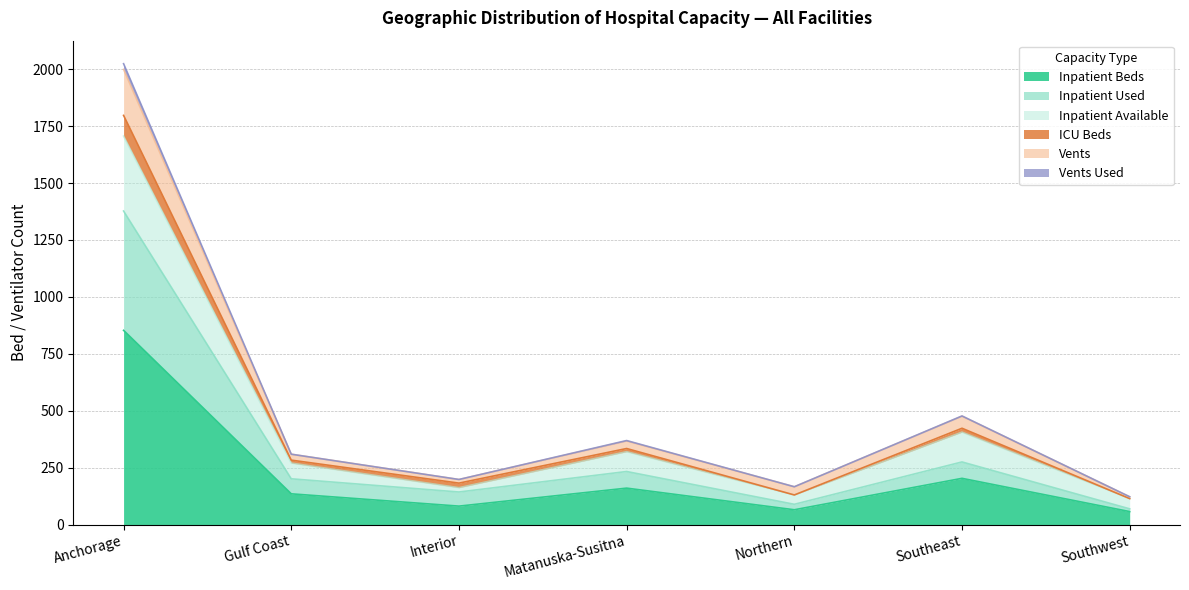

At which category is the sum across all series the highest?

Anchorage